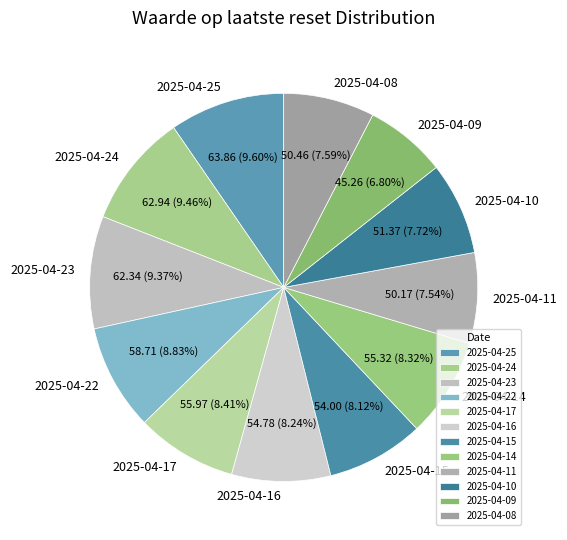

True or false: 2025-04-17 accounts for 8% of the total.

True